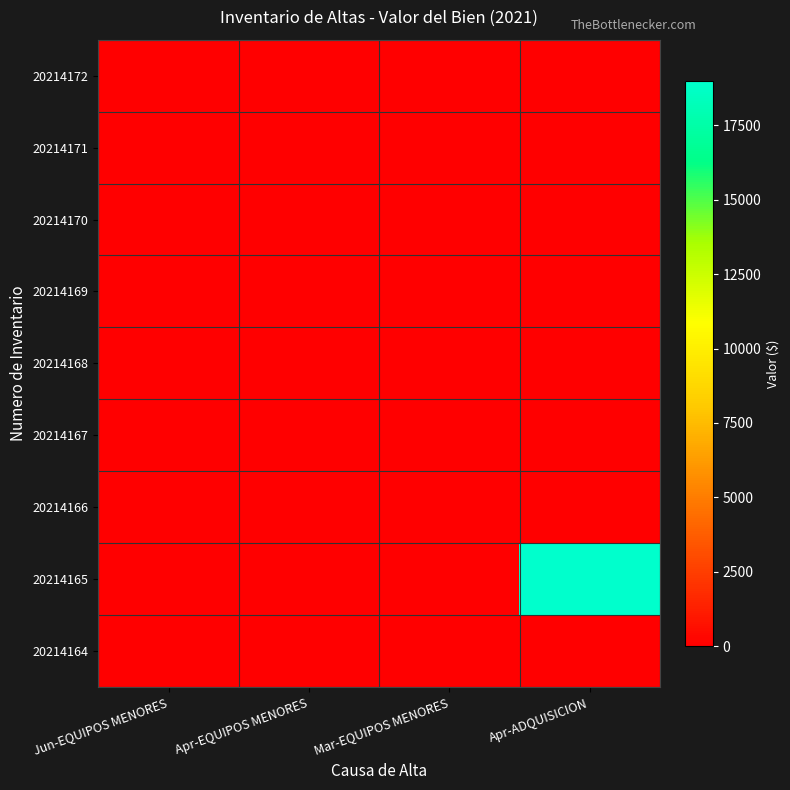

Reading left to right, extract all data points from this chart.

20214172: Jun-EQUIPOS MENORES=0.0	Apr-EQUIPOS MENORES=0.0	Mar-EQUIPOS MENORES=0.0	Apr-ADQUISICION=0.0
20214171: Jun-EQUIPOS MENORES=0.0	Apr-EQUIPOS MENORES=0.0	Mar-EQUIPOS MENORES=0.0	Apr-ADQUISICION=0.0
20214170: Jun-EQUIPOS MENORES=0.0	Apr-EQUIPOS MENORES=0.0	Mar-EQUIPOS MENORES=0.0	Apr-ADQUISICION=0.0
20214169: Jun-EQUIPOS MENORES=0.0	Apr-EQUIPOS MENORES=0.0	Mar-EQUIPOS MENORES=0.0	Apr-ADQUISICION=0.0
20214168: Jun-EQUIPOS MENORES=0.0	Apr-EQUIPOS MENORES=0.0	Mar-EQUIPOS MENORES=0.0	Apr-ADQUISICION=0.0
20214167: Jun-EQUIPOS MENORES=0.0	Apr-EQUIPOS MENORES=0.0	Mar-EQUIPOS MENORES=0.0	Apr-ADQUISICION=0.0
20214166: Jun-EQUIPOS MENORES=0.0	Apr-EQUIPOS MENORES=0.0	Mar-EQUIPOS MENORES=0.0	Apr-ADQUISICION=0.0
20214165: Jun-EQUIPOS MENORES=0.0	Apr-EQUIPOS MENORES=0.0	Mar-EQUIPOS MENORES=0.0	Apr-ADQUISICION=18999.0
20214164: Jun-EQUIPOS MENORES=0.0	Apr-EQUIPOS MENORES=0.0	Mar-EQUIPOS MENORES=0.0	Apr-ADQUISICION=0.0